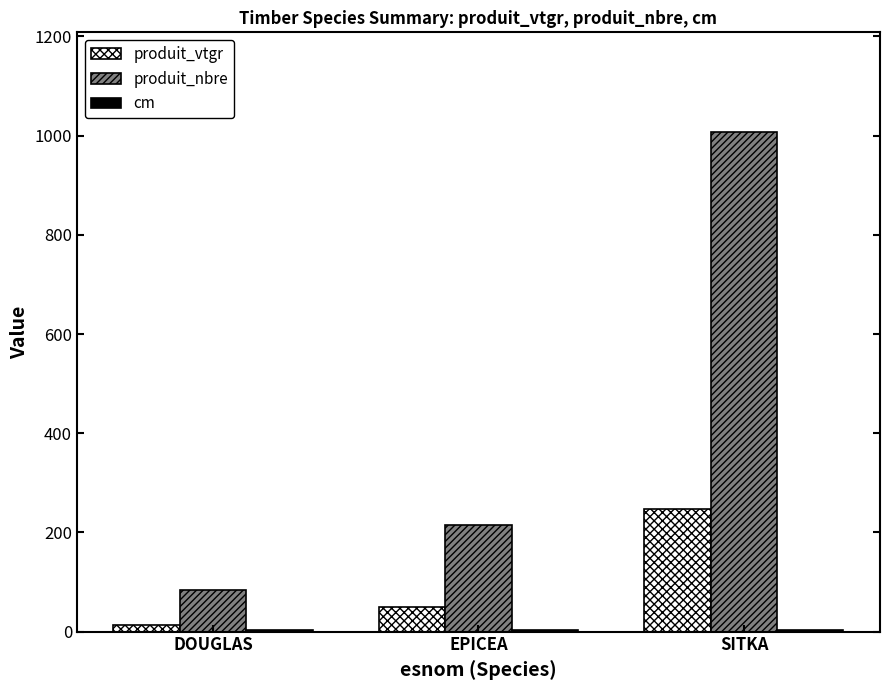

At which label is produit_vtgr closest to 130?

EPICEA